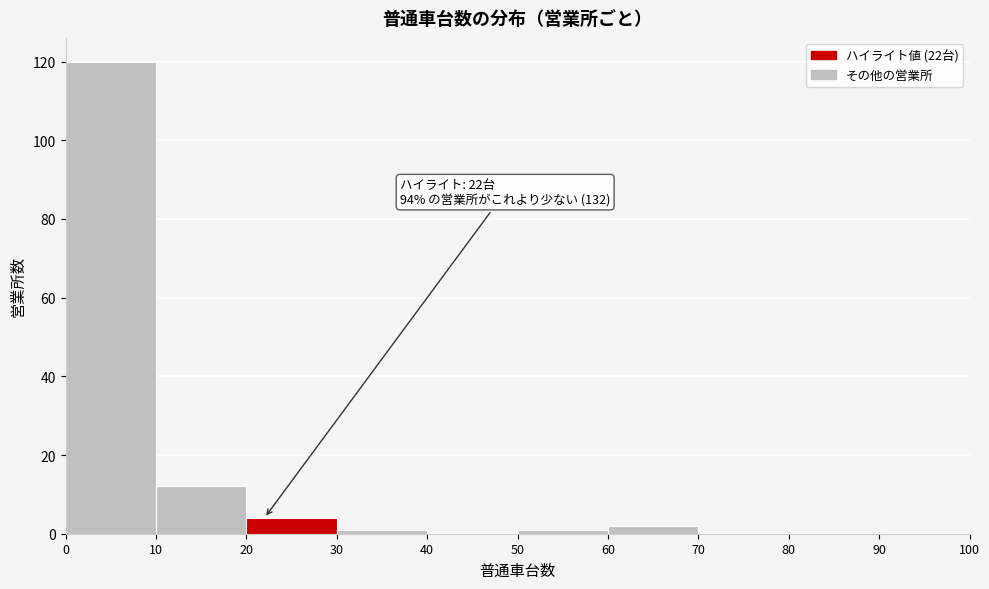

Which range on the x-axis has the tallest bar?

0 to 10